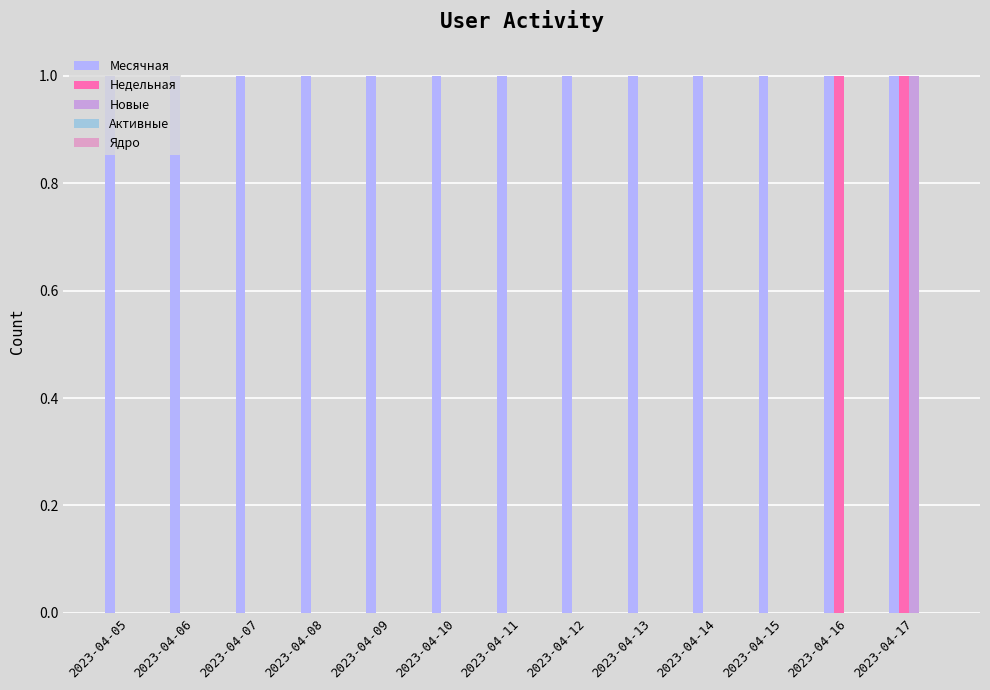

How many data points does each series have?

13